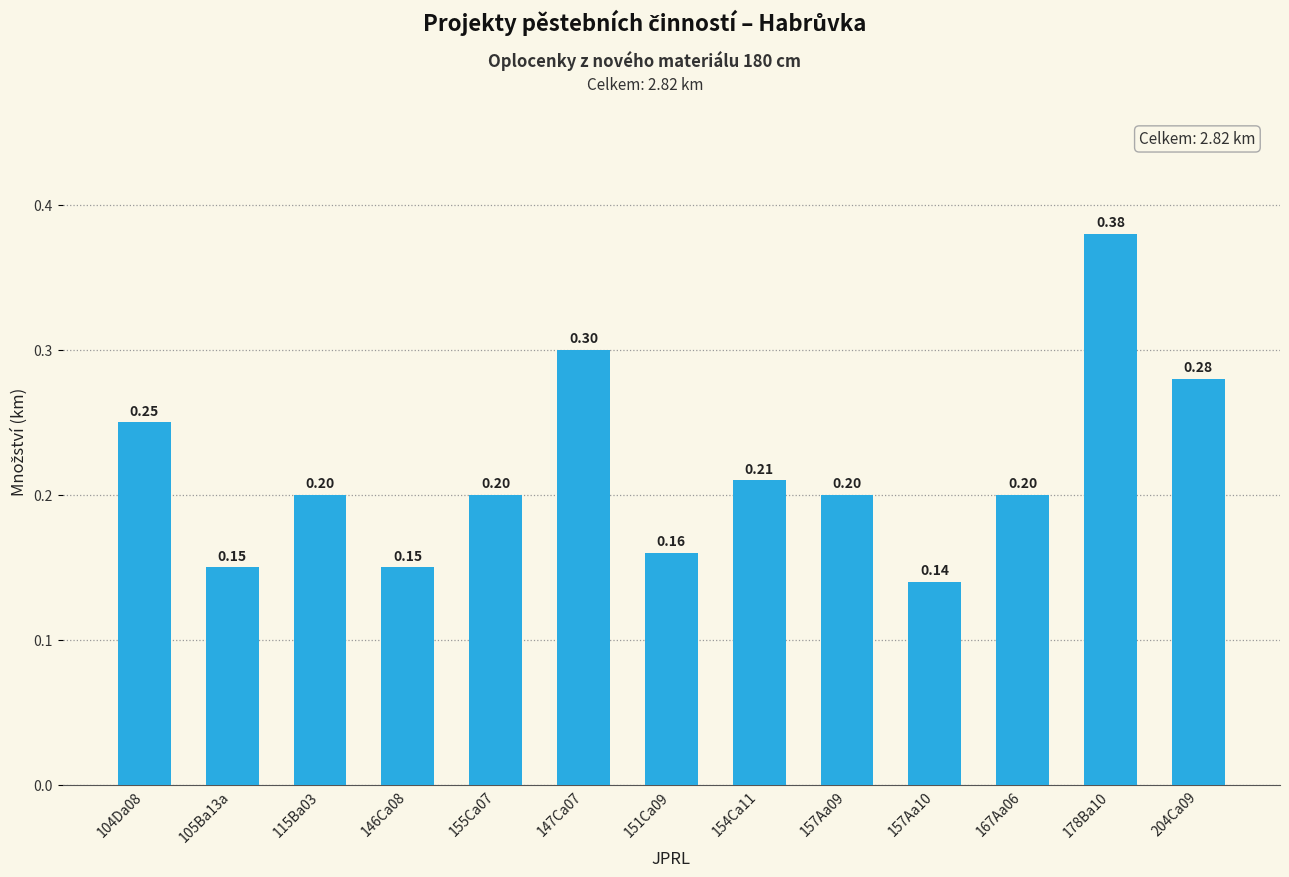

Which has a higher value, 105Ba13a or 151Ca09?

151Ca09